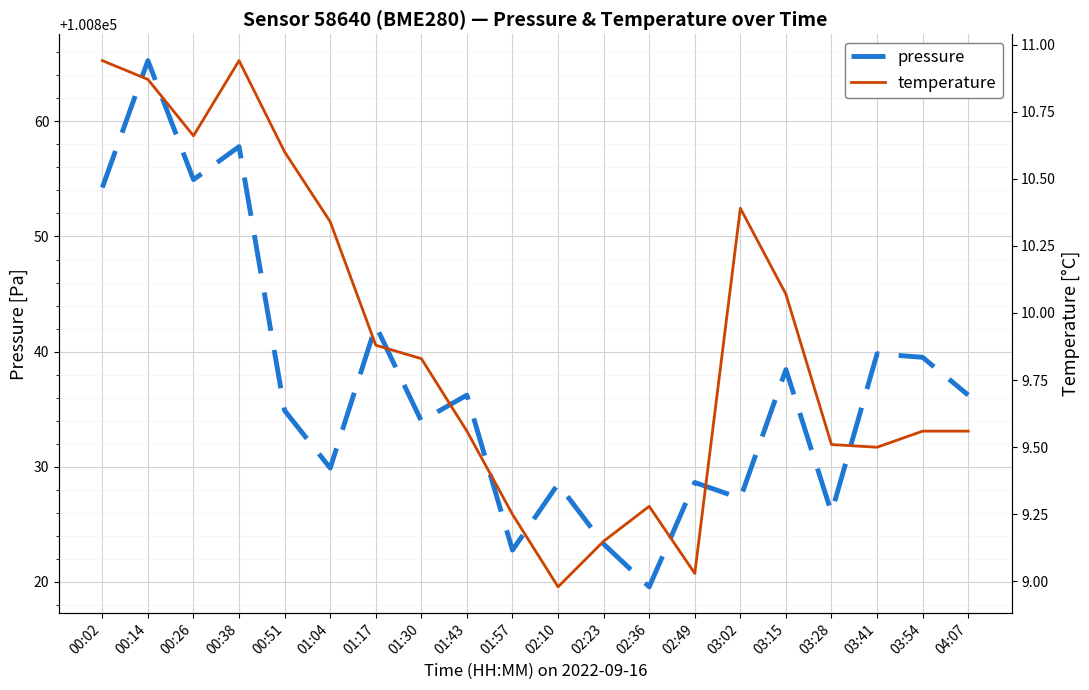

List the labels in order of temperature value, smallest first.

02:10, 02:49, 02:23, 01:57, 02:36, 03:41, 03:28, 01:43, 03:54, 04:07, 01:30, 01:17, 03:15, 01:04, 03:02, 00:51, 00:26, 00:14, 00:02, 00:38